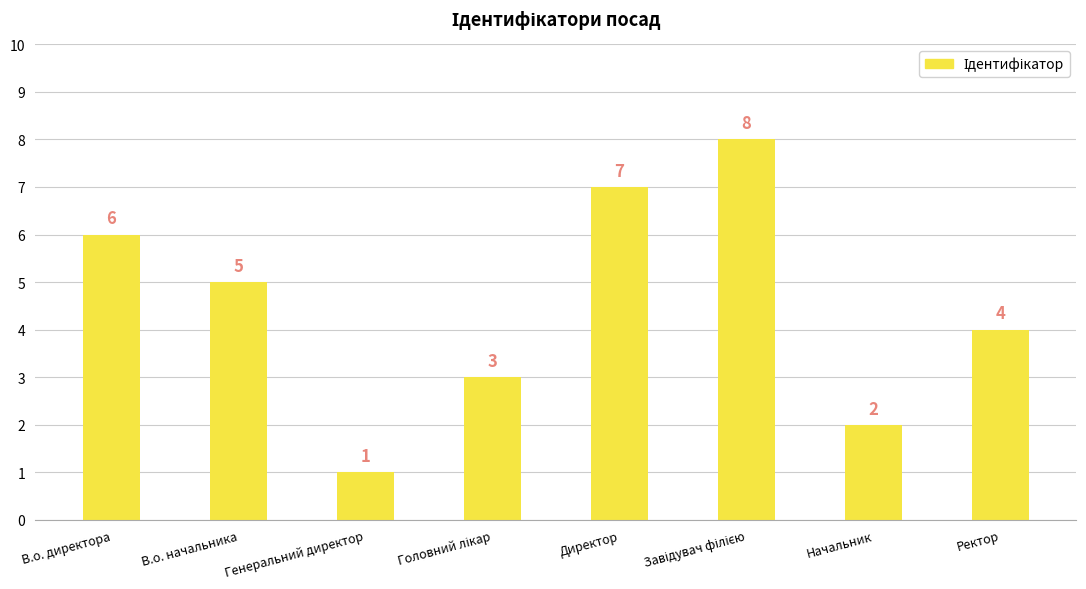

True or false: the data shows 10 at В.о. директора.

False